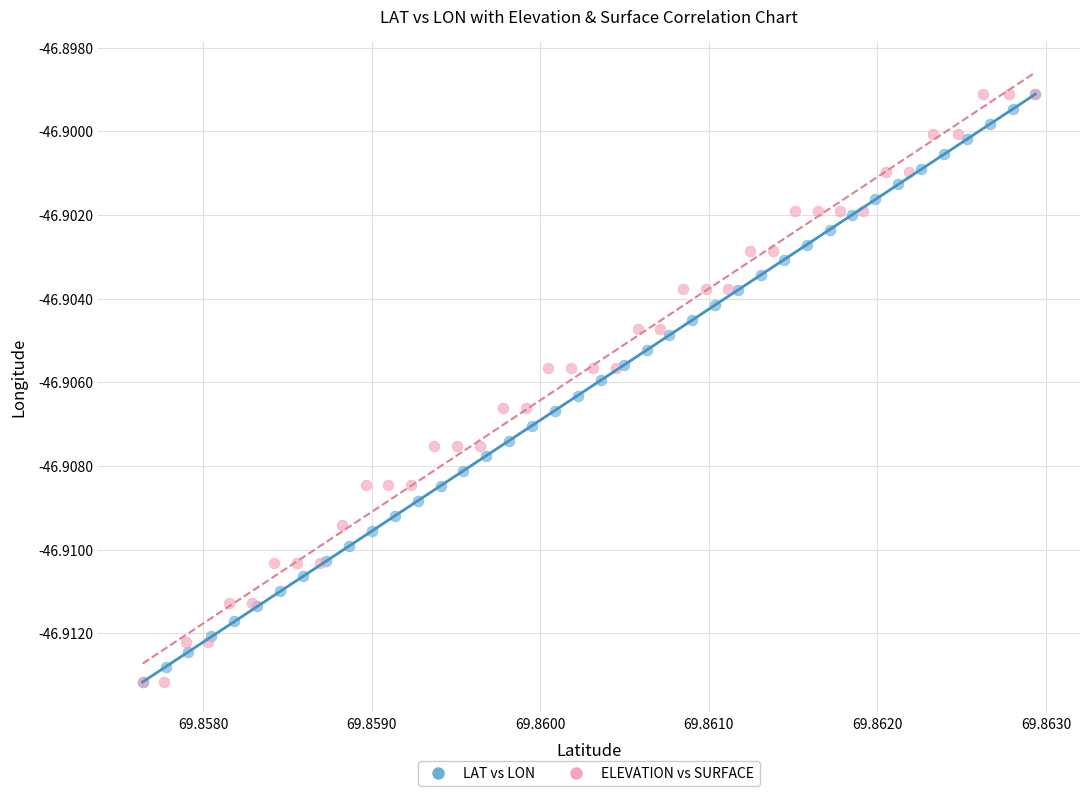

What are all the series names shown in the legend?

LAT vs LON, ELEVATION vs SURFACE